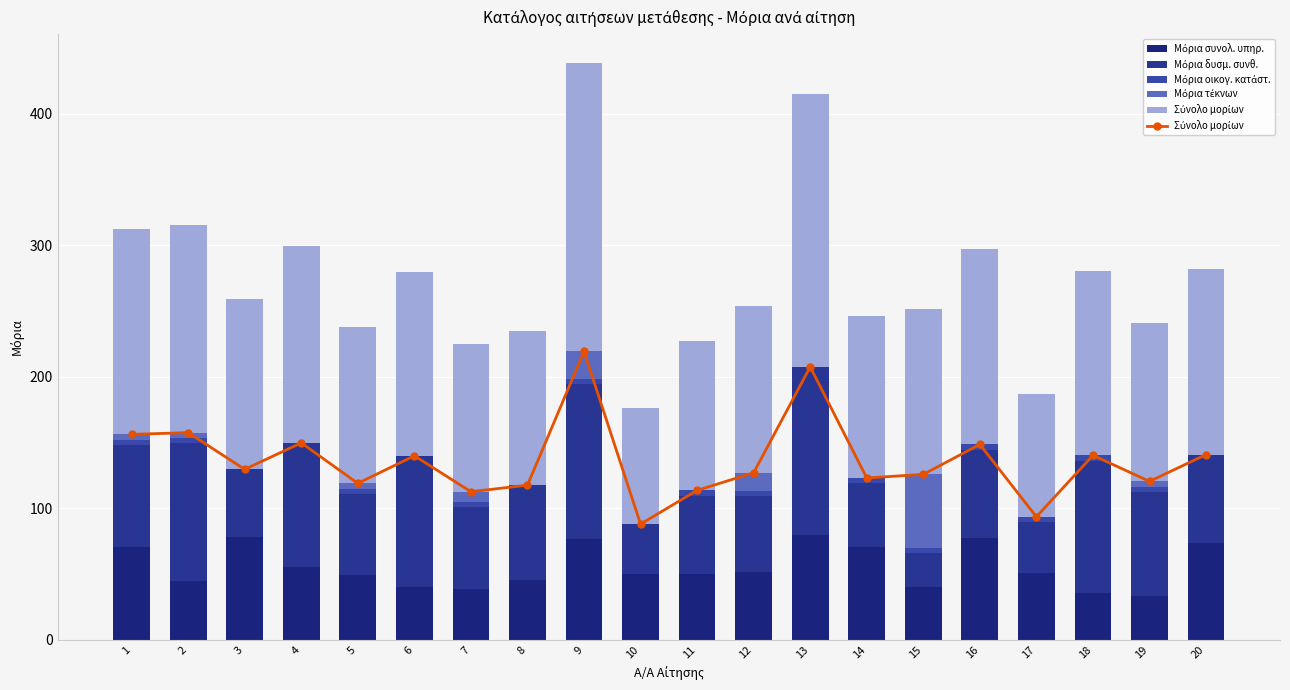

What is the total value across all series at 20?

281.7